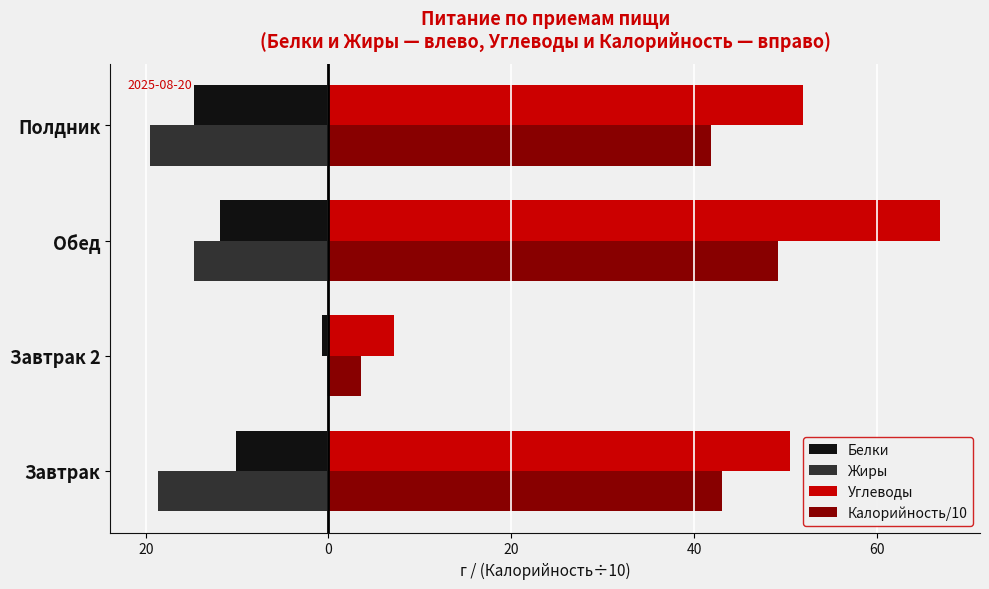

Reading right to left, extract all data points from this chart.

Белки: -14.7	-11.9	-0.8	-10.1
Жиры: -19.6	-14.7	-0.2	-18.7
Углеводы: 51.9	67.0	7.1	50.5
Калорийность/10: 41.9	49.2	3.6	43.1